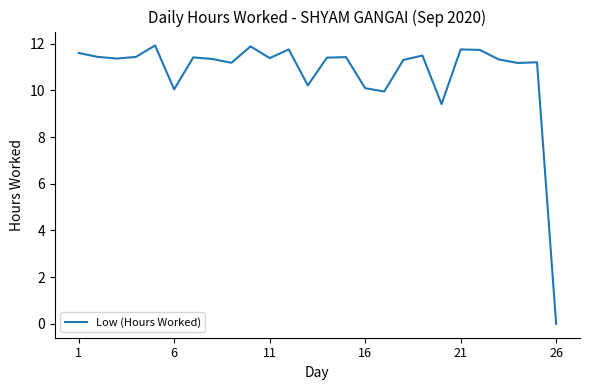

What is the greatest value displayed?

11.9